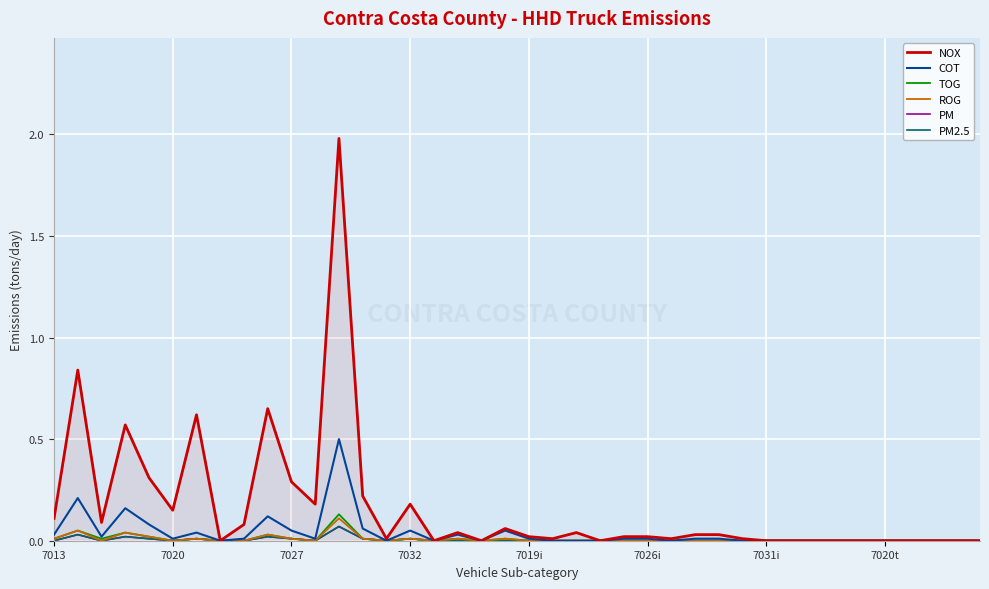

Does the chart have visible grid lines?

Yes